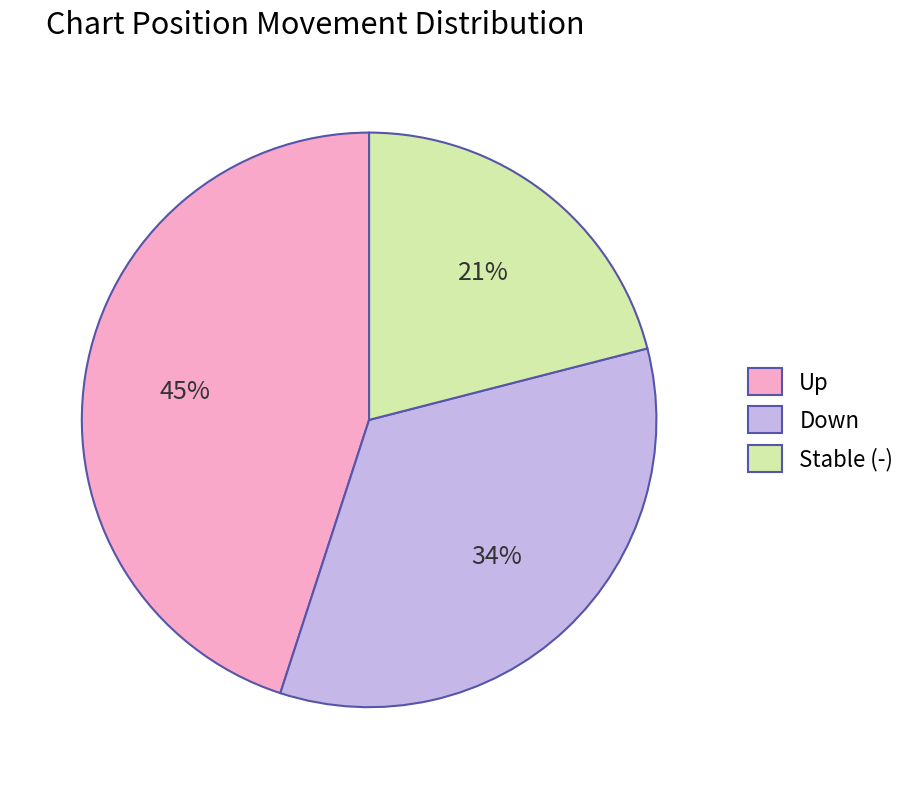

Combined, do Down and Stable (-) account for over 50%?

Yes